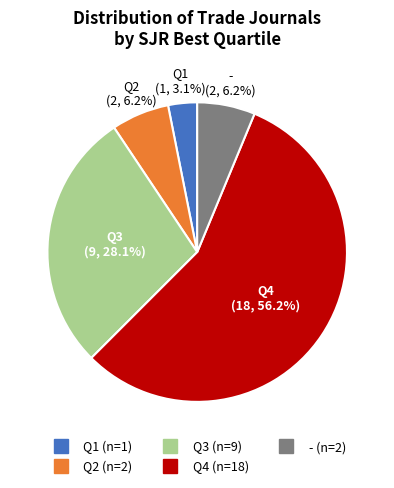

Count the number of slices in the pie.

5